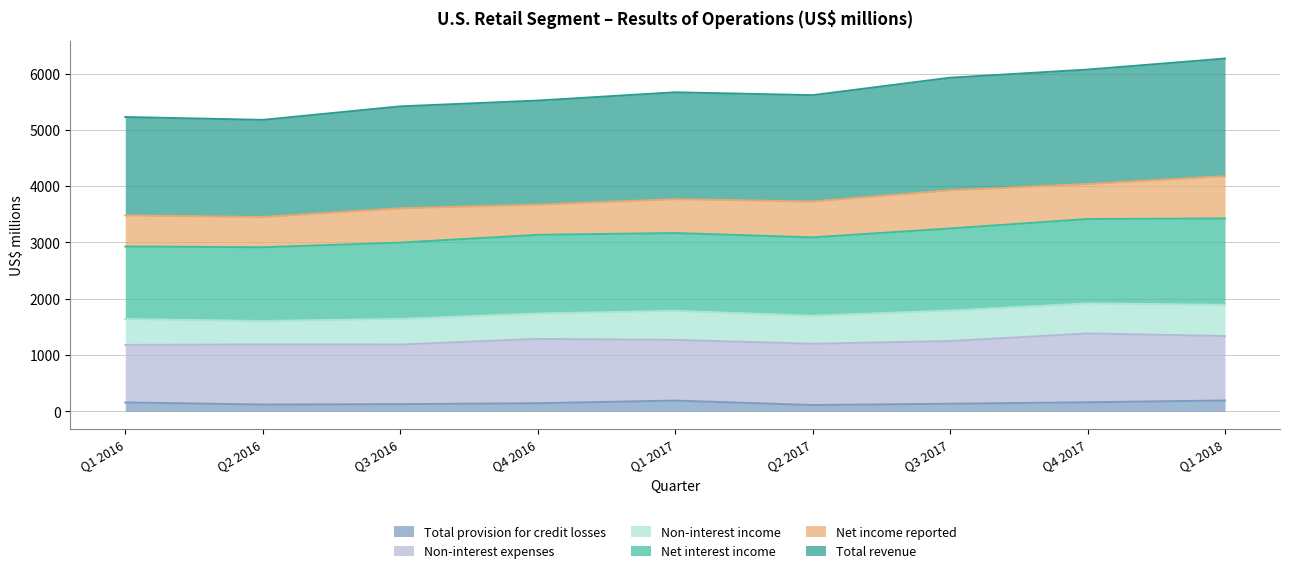

Which series has the widest spread of values?

Total revenue